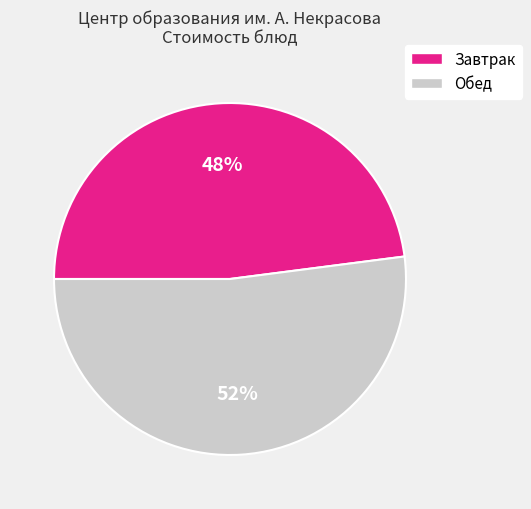

To the nearest percent, what is the difference between the largest and smallest slice percentages?

4%